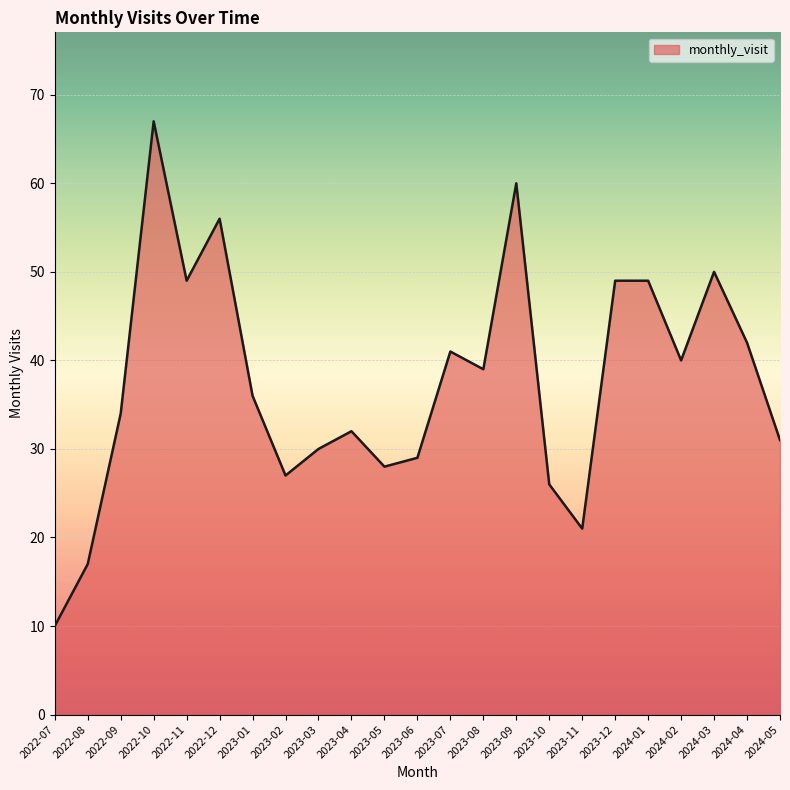

What position from the left is 2022-12?

6